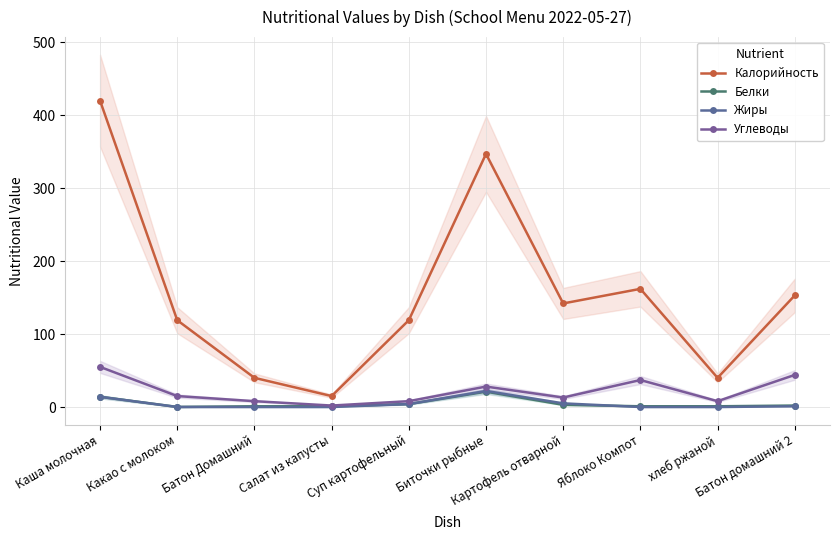

The Жиры series shows 0.4 at Батон домашний 2. True or false?

False